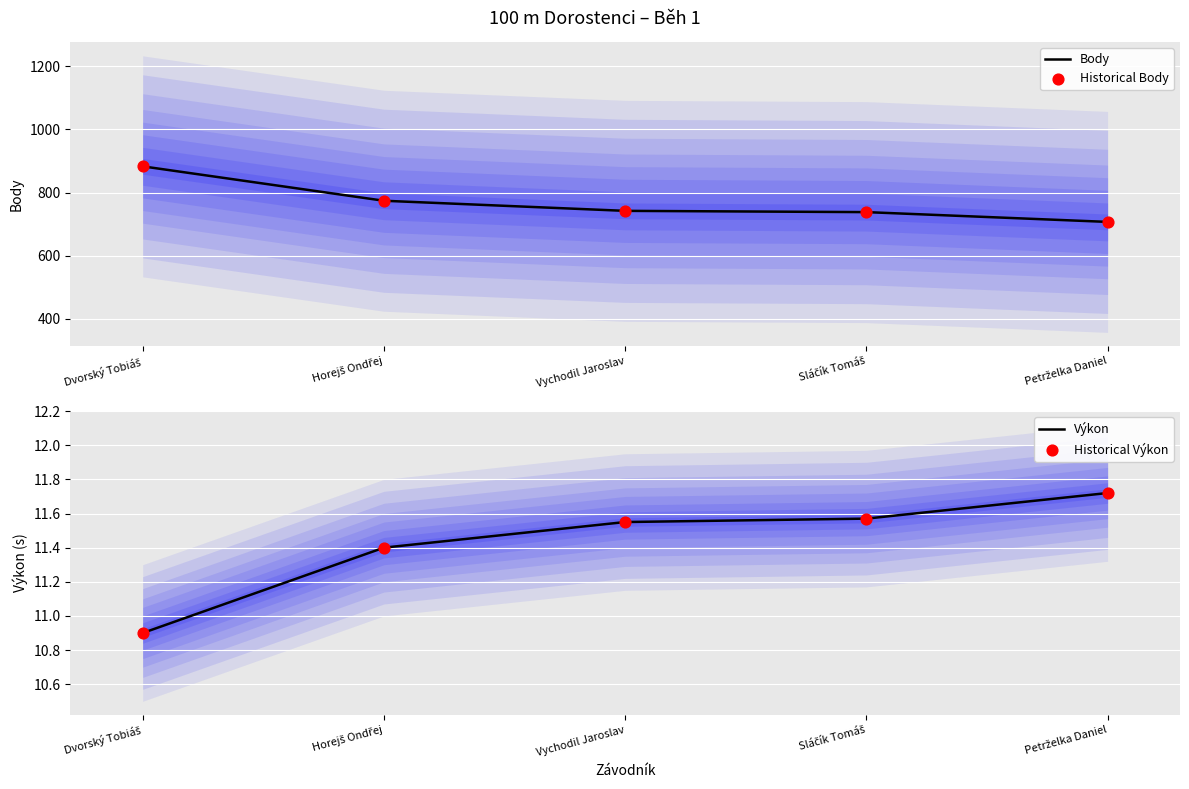

At which category is the sum across all series the highest?

Dvorský Tobiáš